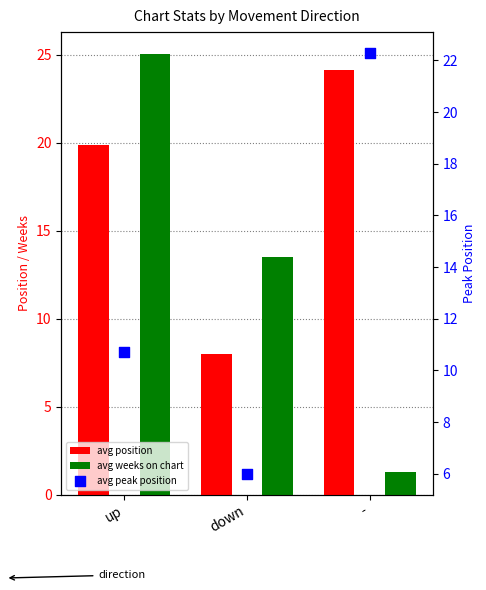

Which series has the largest Y range (max minus min)?

avg weeks on chart